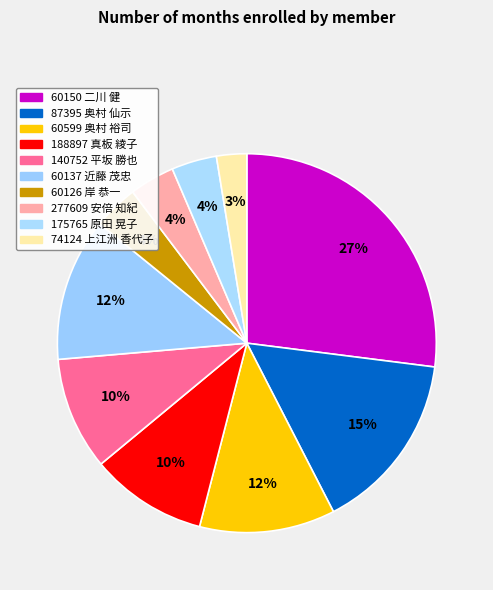

Combined, what portion of the pie is 60150 二川 健 and 60137 近藤 茂忠?

39.2%